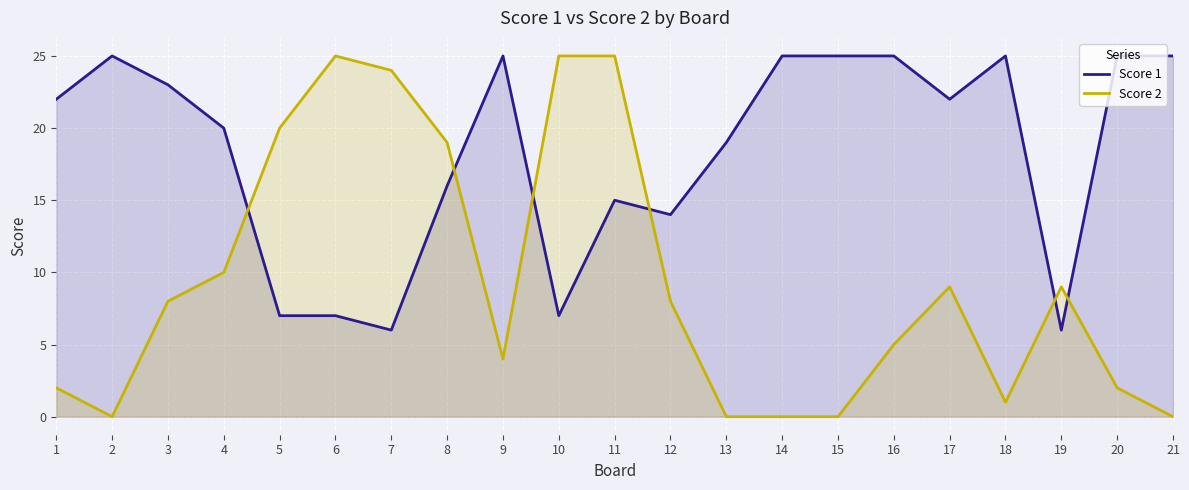

At which category does Score 1 reach its first local peak?

2